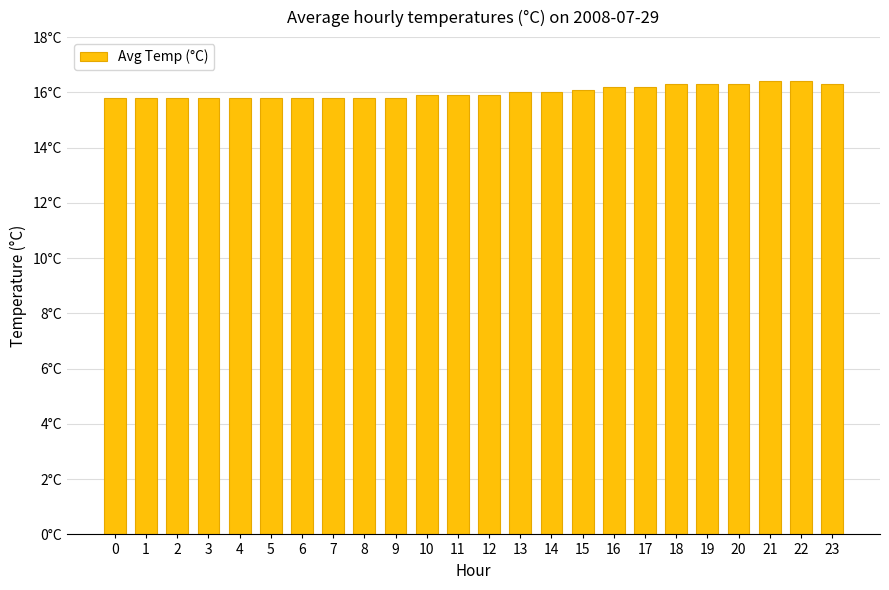

Reading left to right, what are all the values shown in this chart?

15.8	15.8	15.8	15.8	15.8	15.8	15.8	15.8	15.8	15.8	15.9	15.9	15.9	16.0	16.0	16.1	16.2	16.2	16.3	16.3	16.3	16.4	16.4	16.3